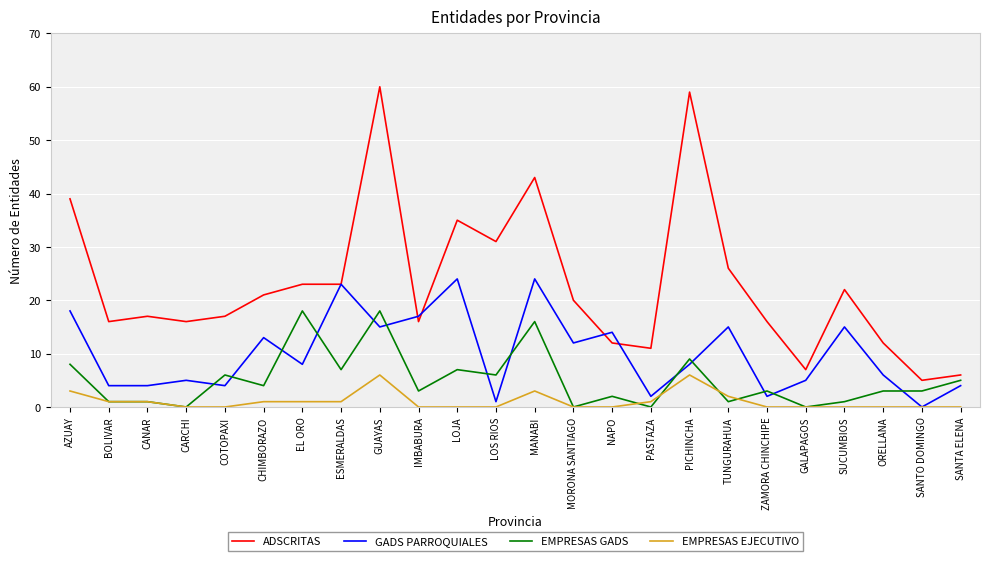

Which series has the largest range (max minus min)?

ADSCRITAS